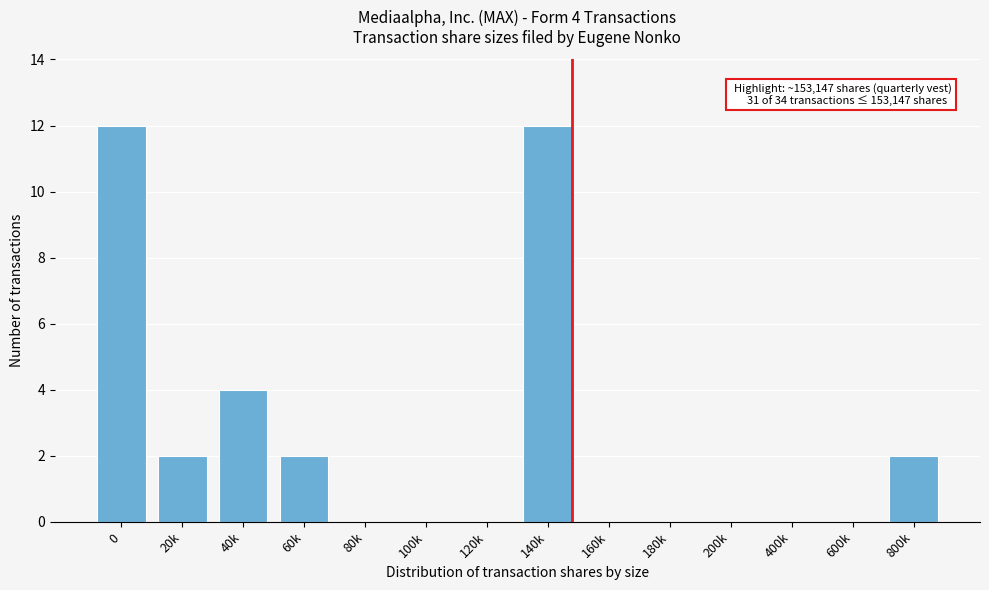

Reading left to right, transcribe all the data shown in this chart.

0=12	20k=2	40k=4	60k=2	80k=0	100k=0	120k=0	140k=12	160k=0	180k=0	200k=0	400k=0	600k=0	800k=2